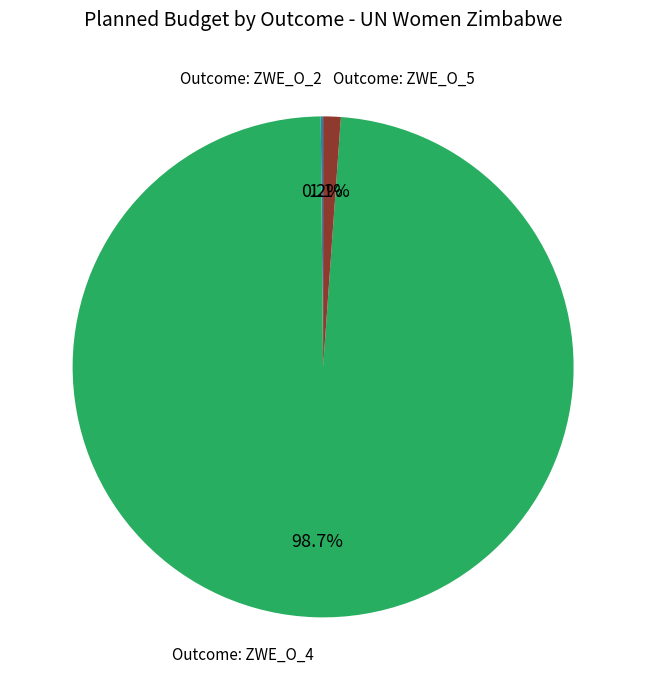

What is the total percentage of Outcome: ZWE_O_5 and Outcome: ZWE_O_4?

99.8%